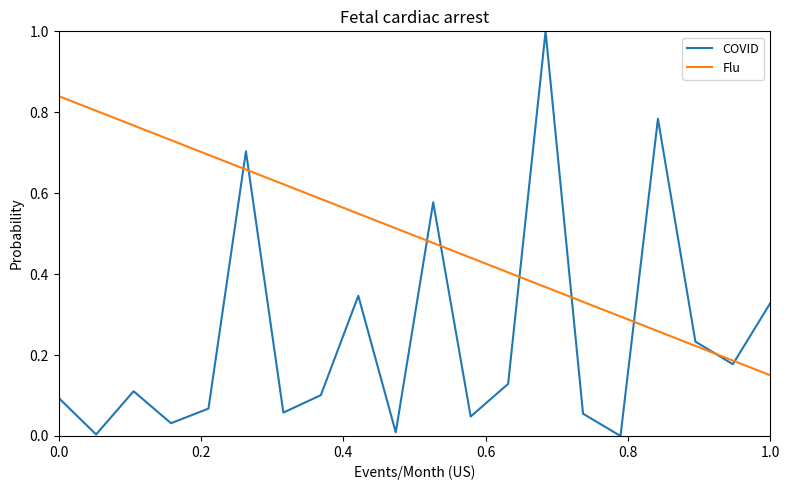

What is the maximum value shown in the chart?

1.0